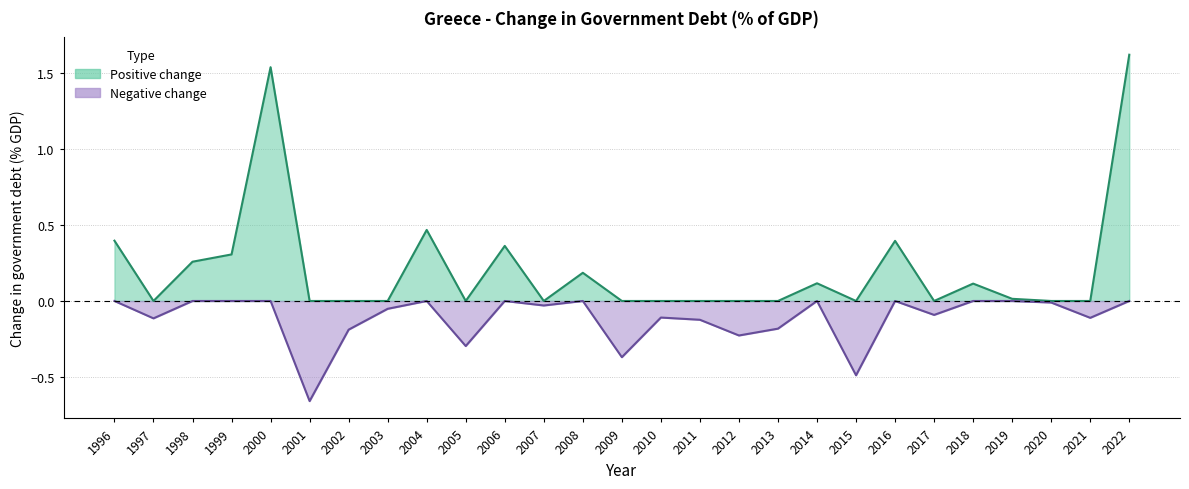

How many values are above zero?

12